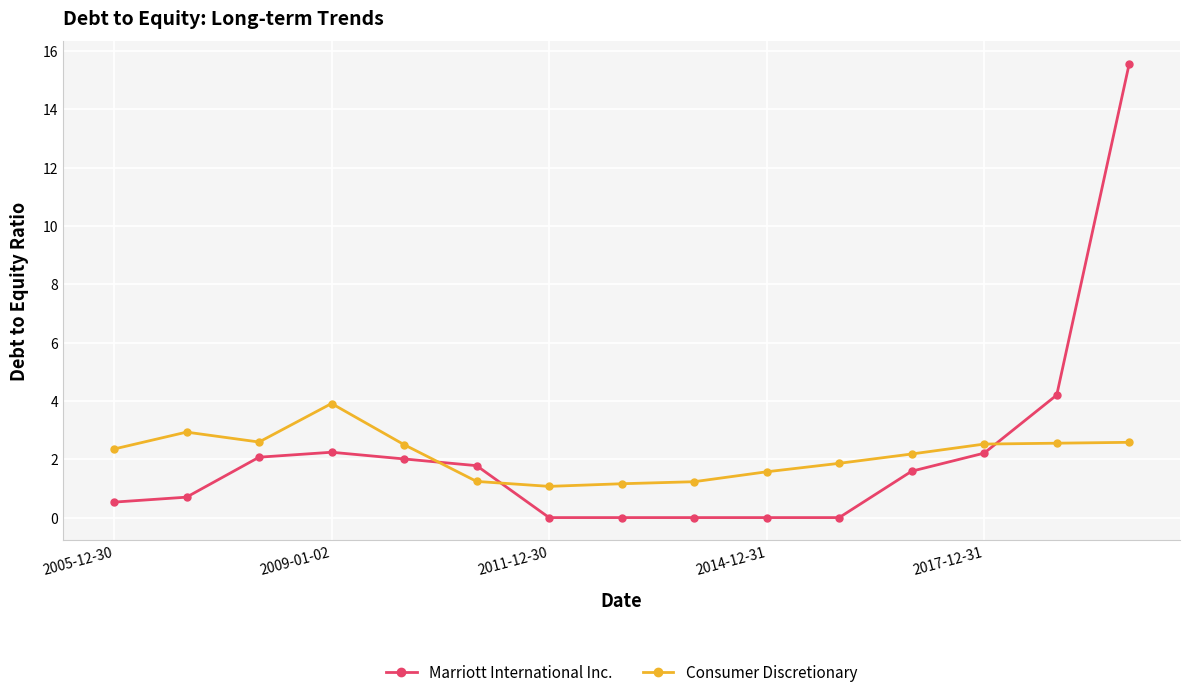

What is the greatest value displayed?

15.6